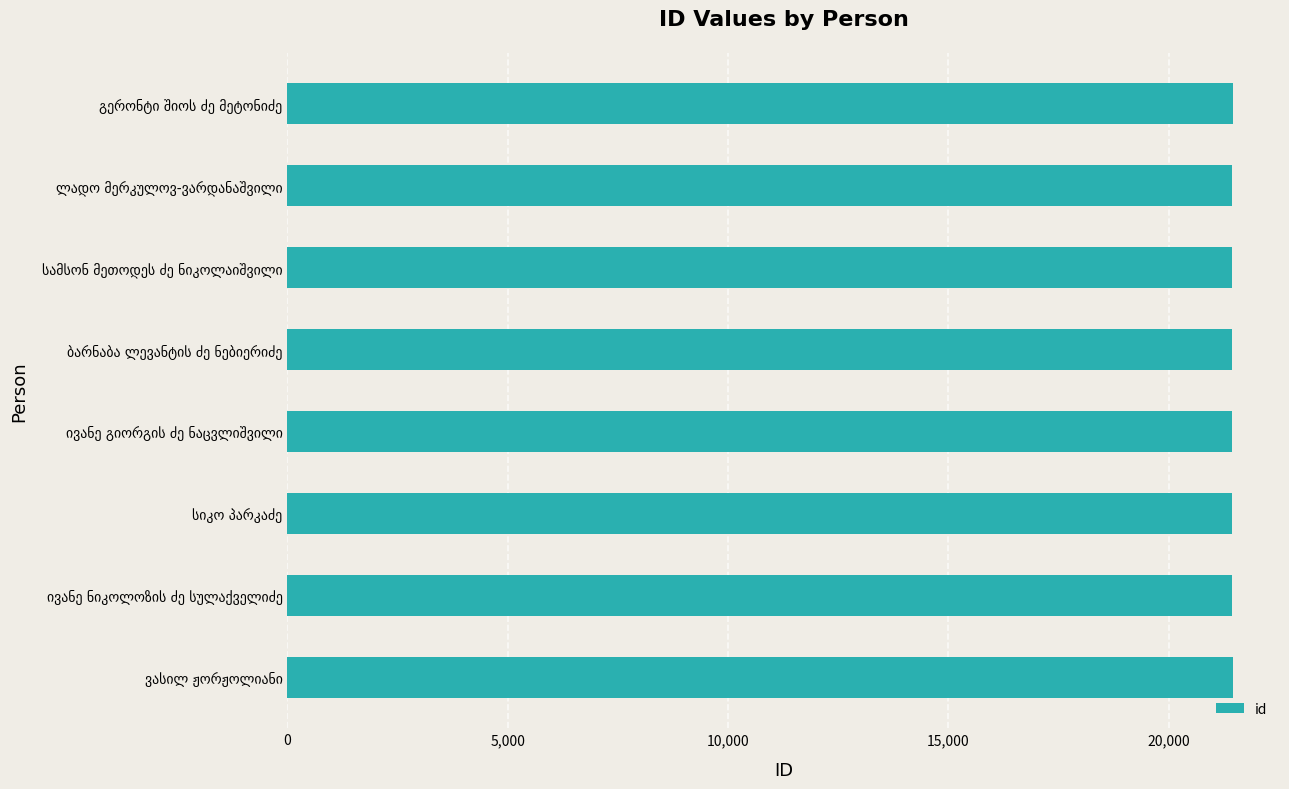

What is the value of the 7th bar from the top?

21436